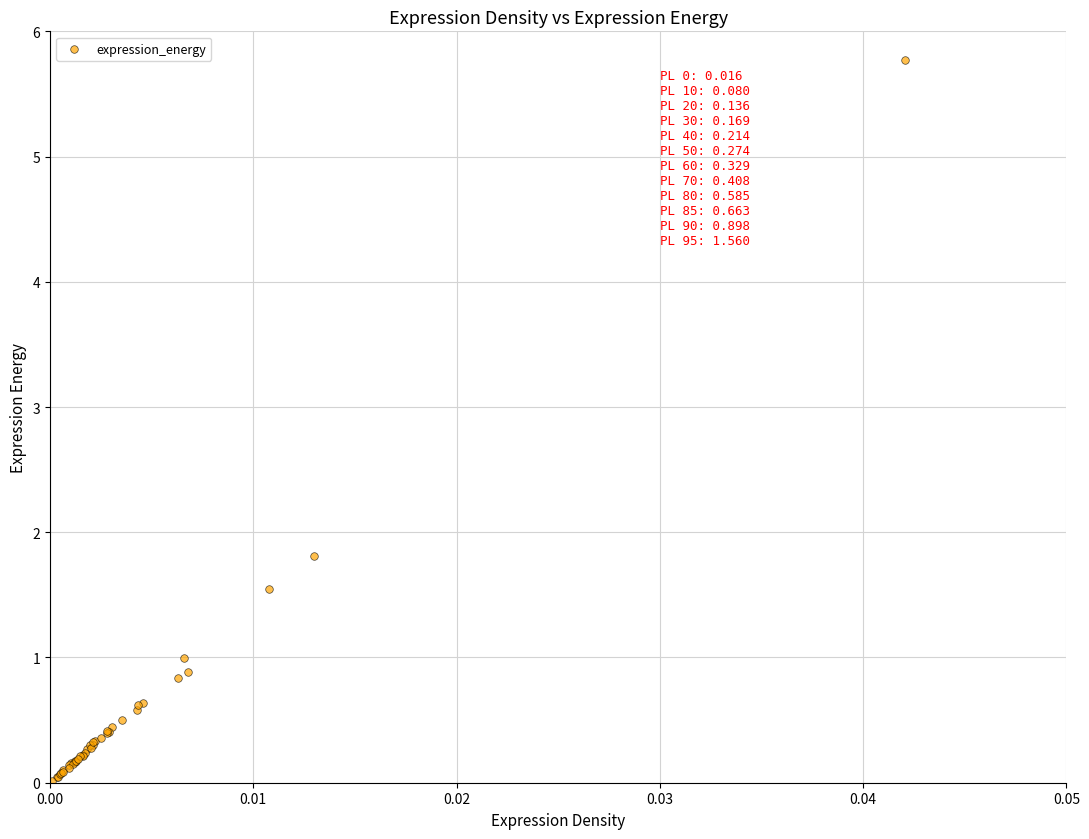

What Y value in the scatter plot is closest to 2?

1.8